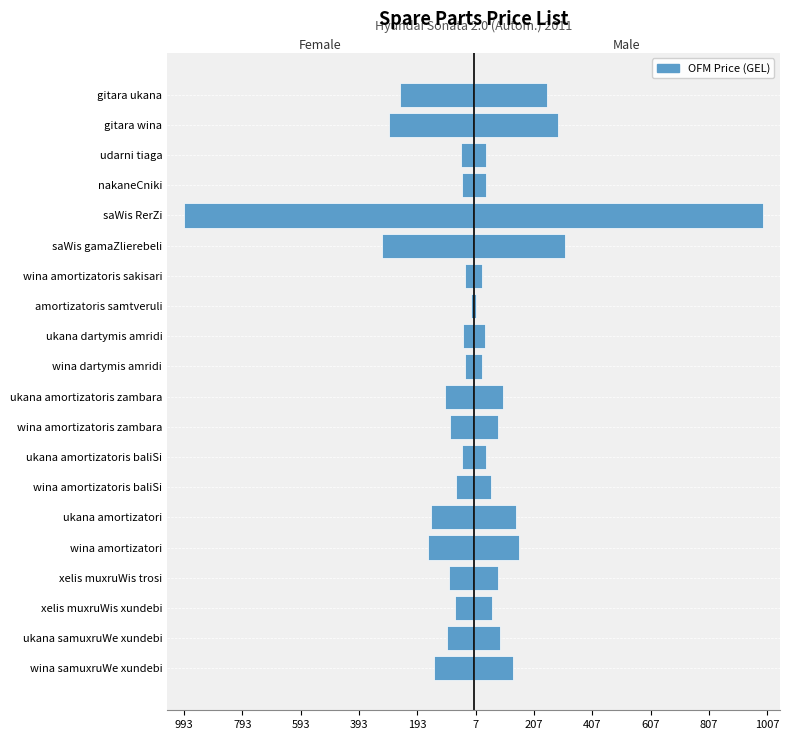

At how many categories does at least one series exceed -508?

20